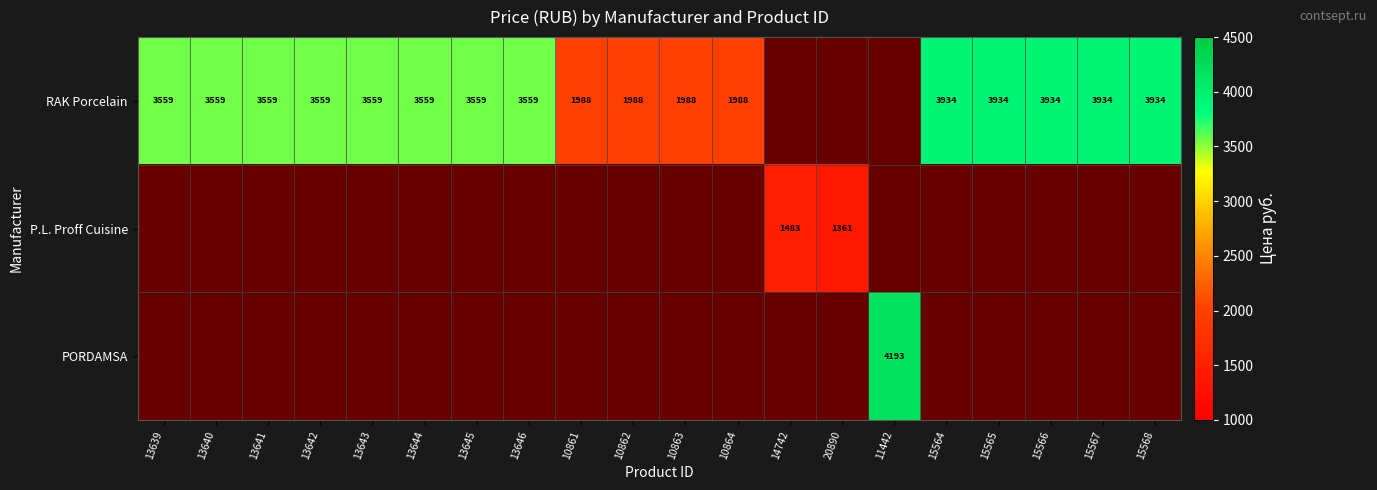

What is the total value across all series at 15568?

3934